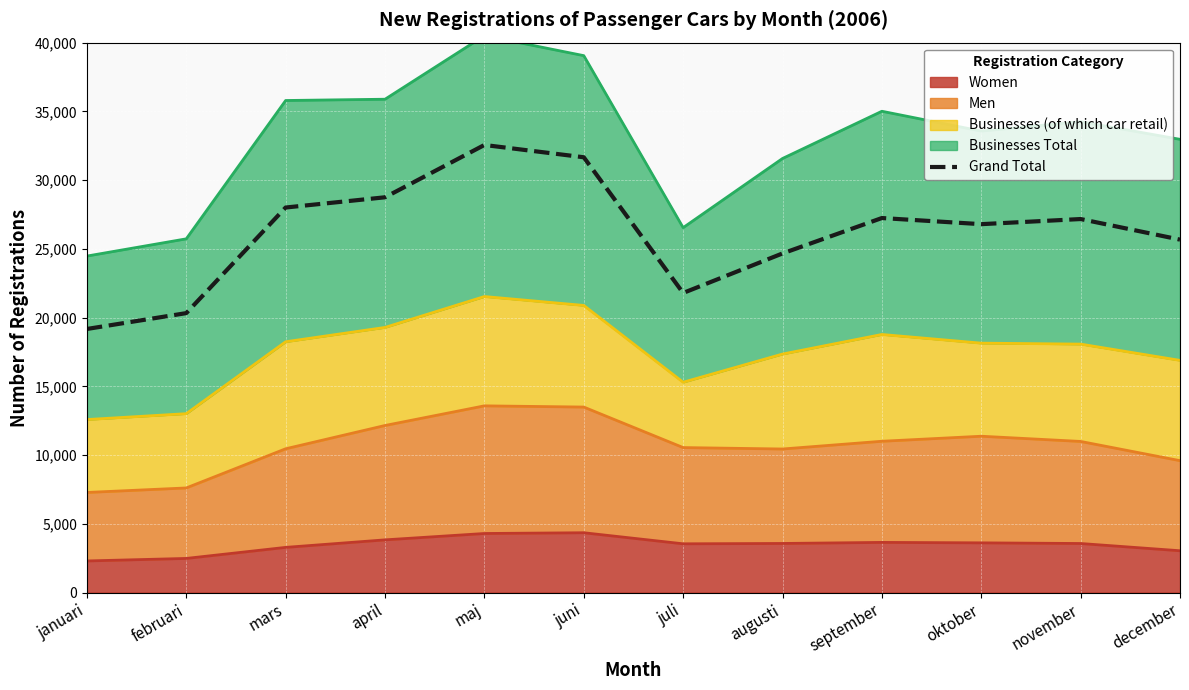

List the labels in order of value, smallest first.

januari, februari, juli, augusti, december, oktober, november, september, mars, april, juni, maj